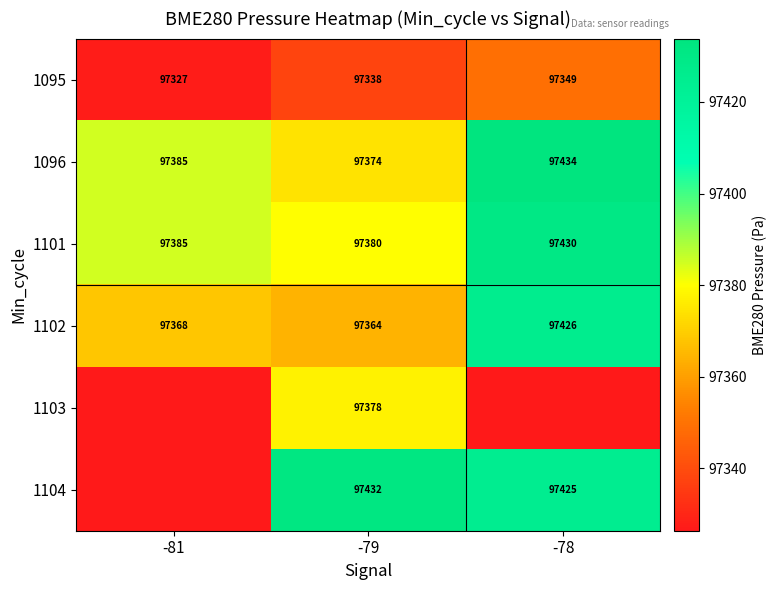

What is the difference between the highest and lowest values at -78?

107.4